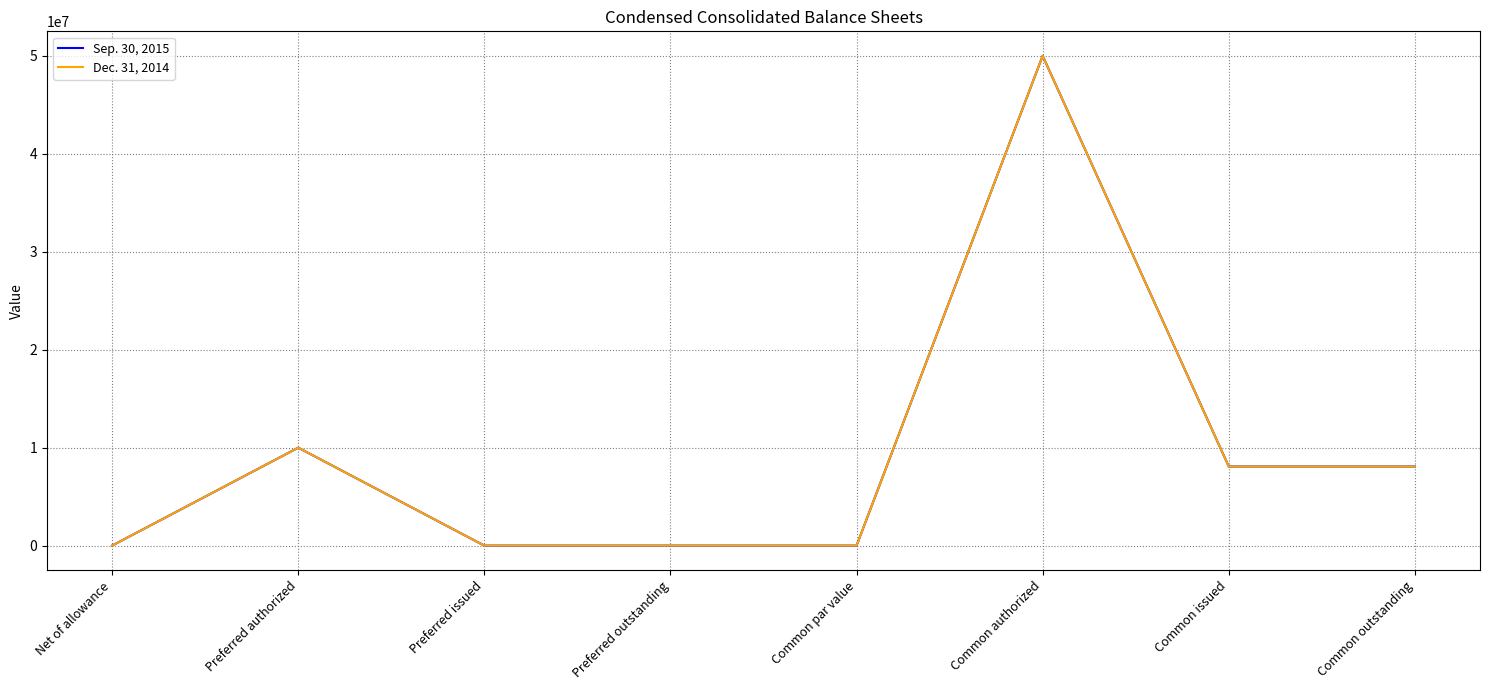

Where is Dec. 31, 2014 nearest to the value 25000000?

Preferred authorized